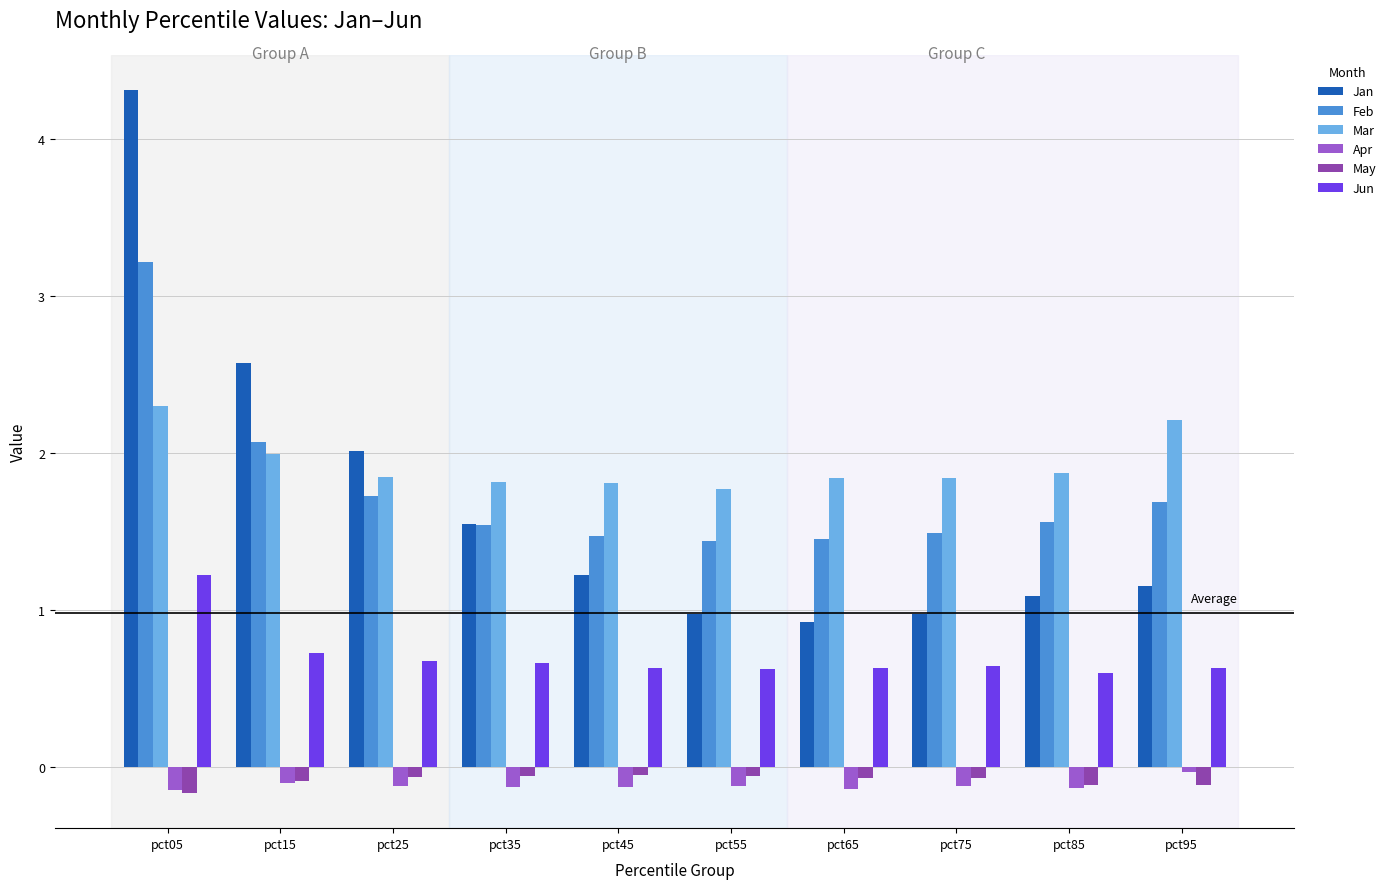

True or false: Jun has a value of 0.6 at pct75.

True